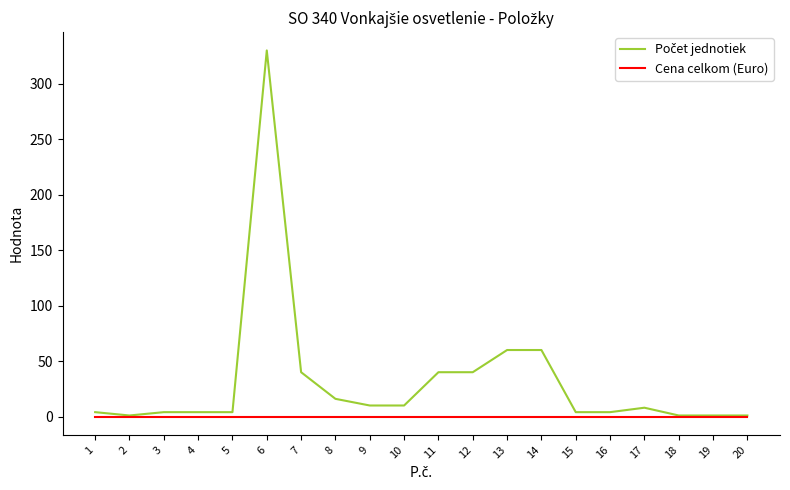

What is the maximum value shown in the chart?

330